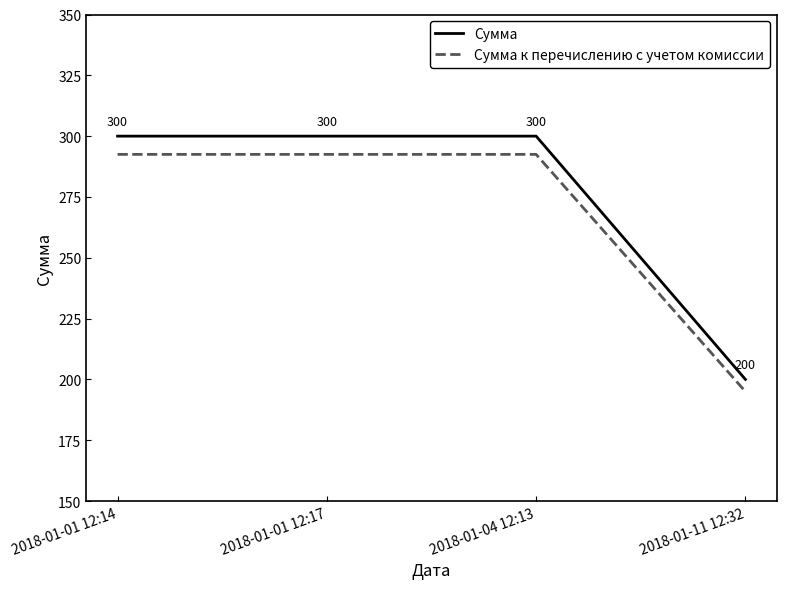

What value does the Сумма series have at 2018-01-04 12:13?

300.0